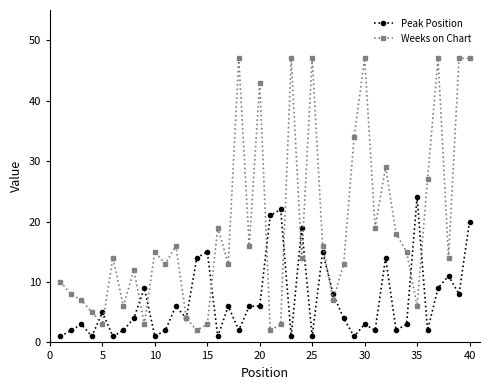

What is the difference between the second highest and second lowest values in the Peak Position series?

21